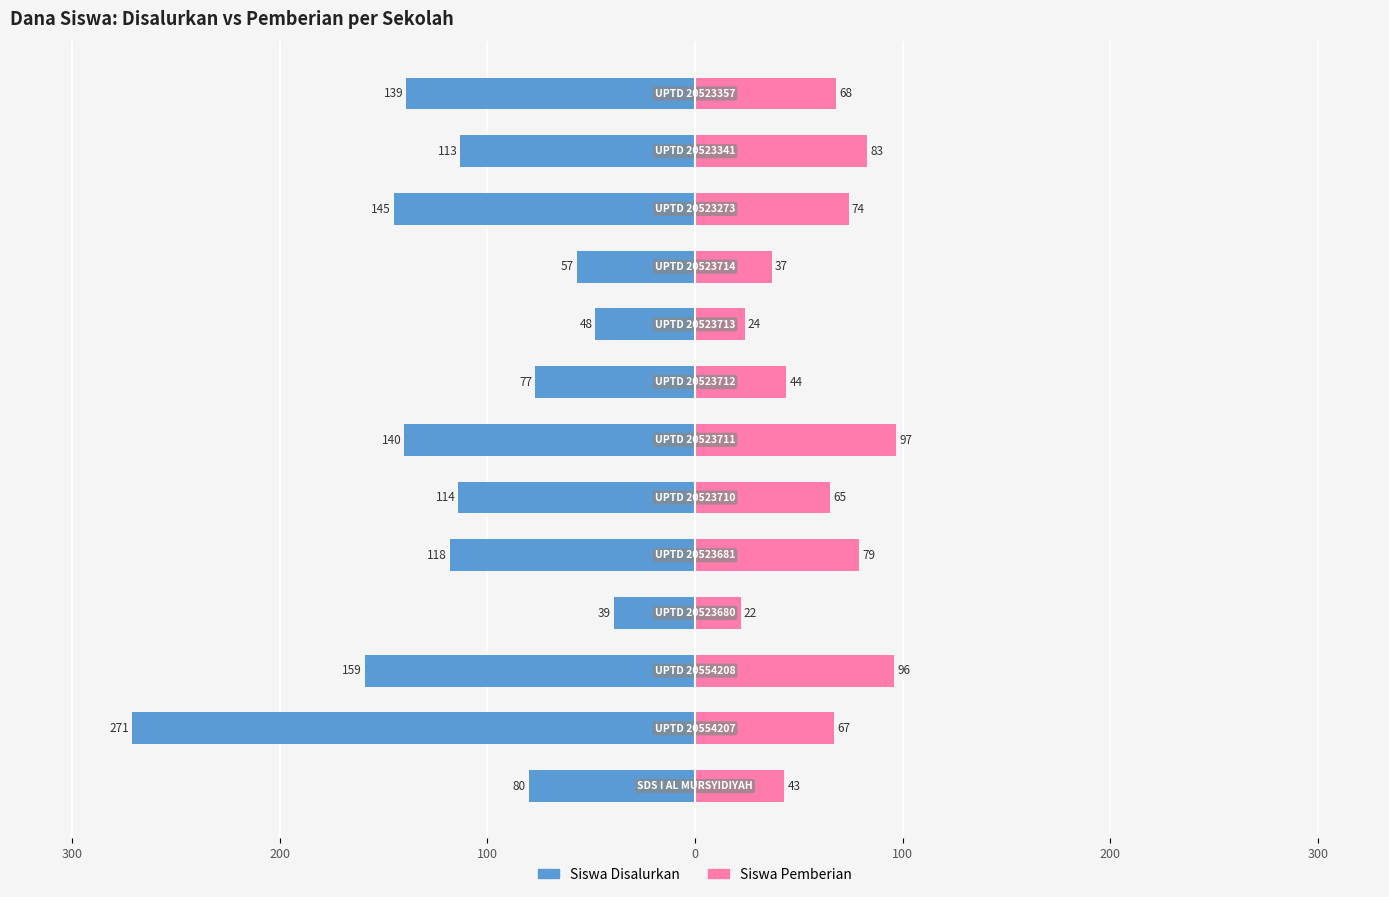

At how many categories does at least one series exceed -45?

13